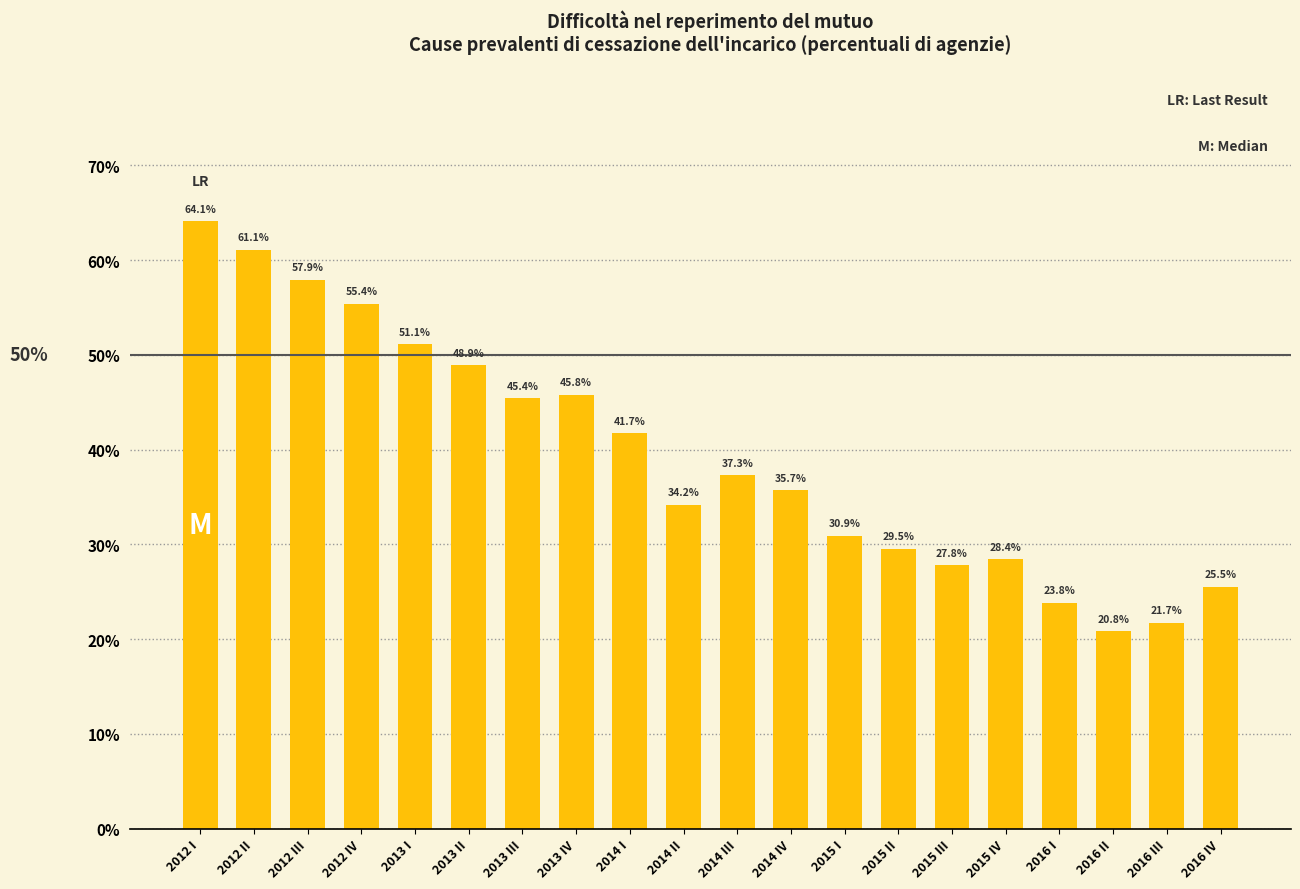

Rank the categories by value from lowest to highest.

2016 II, 2016 III, 2016 I, 2016 IV, 2015 III, 2015 IV, 2015 II, 2015 I, 2014 II, 2014 IV, 2014 III, 2014 I, 2013 III, 2013 IV, 2013 II, 2013 I, 2012 IV, 2012 III, 2012 II, 2012 I